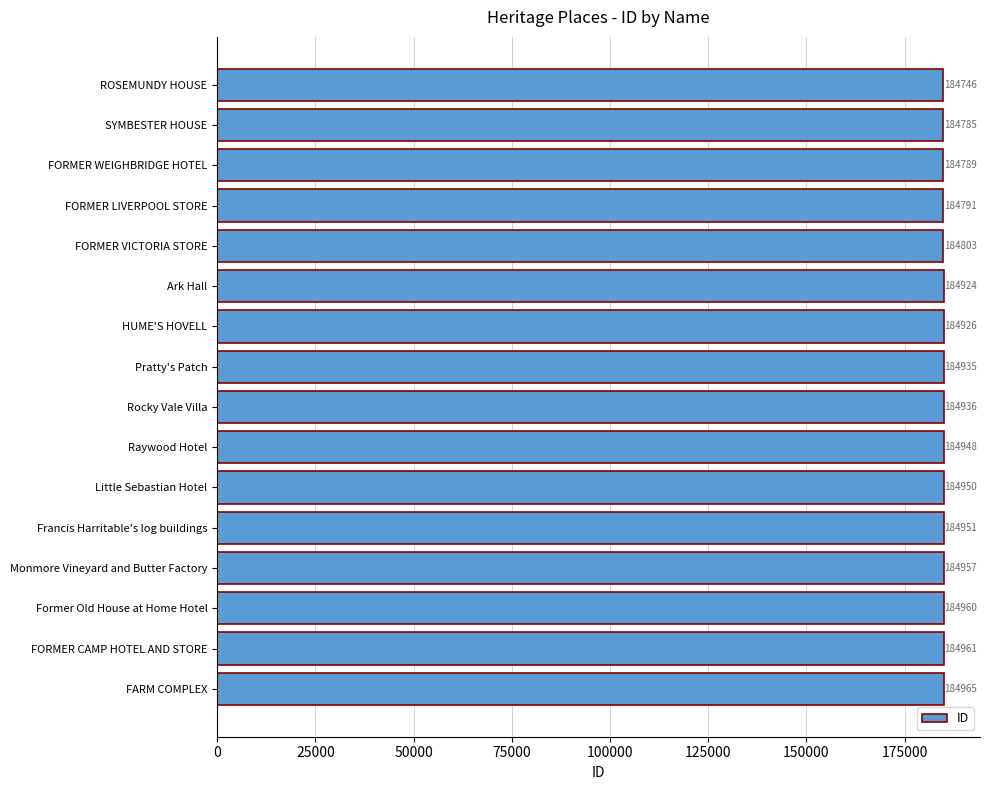

Between Ark Hall and Former Old House at Home Hotel, which is larger?

Former Old House at Home Hotel